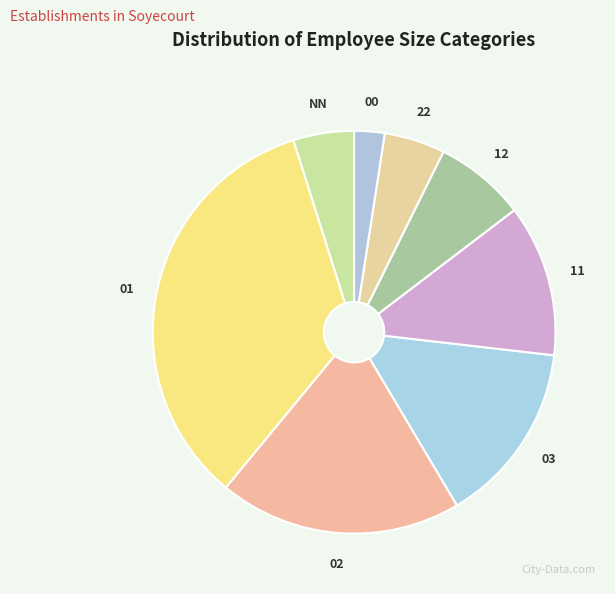

What is the smallest slice in the pie chart?

00